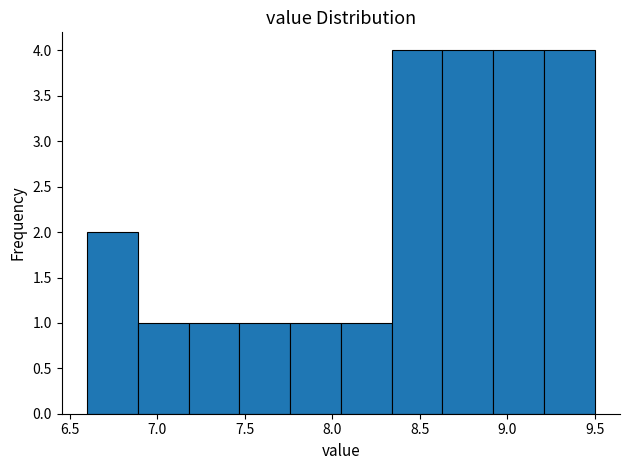

Reading left to right, list every bar in this chart as the range it spans on the x-axis followed by its height. Neither the bar edges nor the heights are printed on the chart, so give them approximately, as read against the axes.

6.60 to 6.89: 2
6.89 to 7.18: 1
7.18 to 7.47: 1
7.47 to 7.76: 1
7.76 to 8.05: 1
8.05 to 8.34: 1
8.34 to 8.63: 4
8.63 to 8.92: 4
8.92 to 9.21: 4
9.21 to 9.50: 4